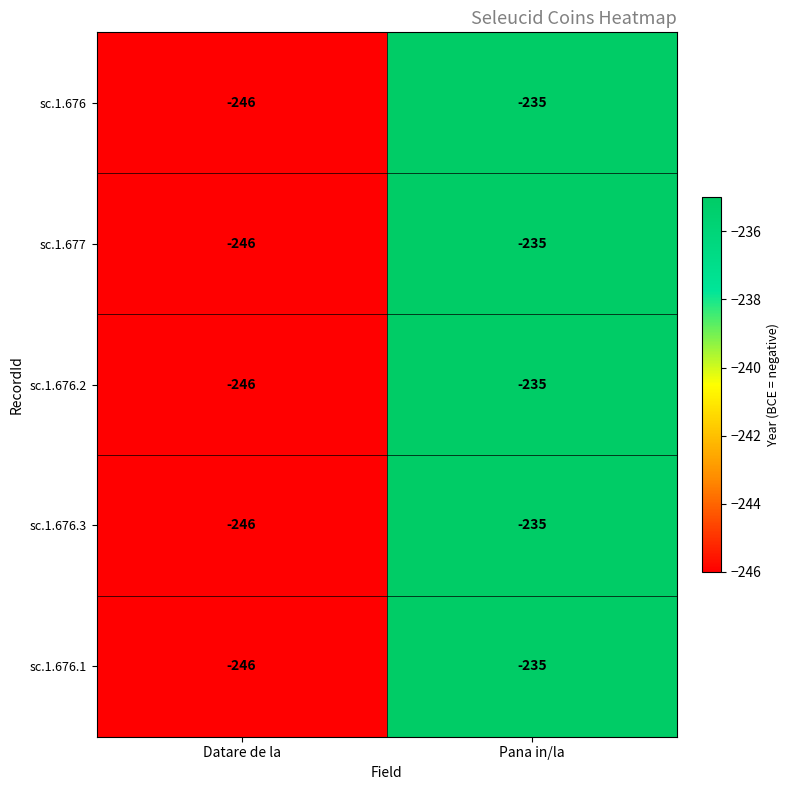

How many data points does each series have?

2